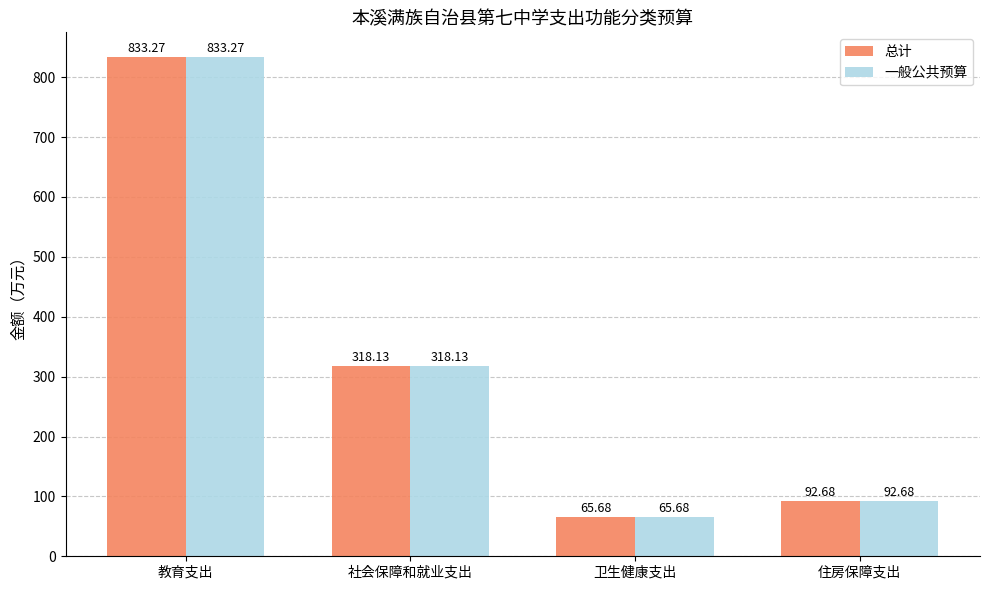

What is the label of the 3rd bar from the right?

社会保障和就业支出